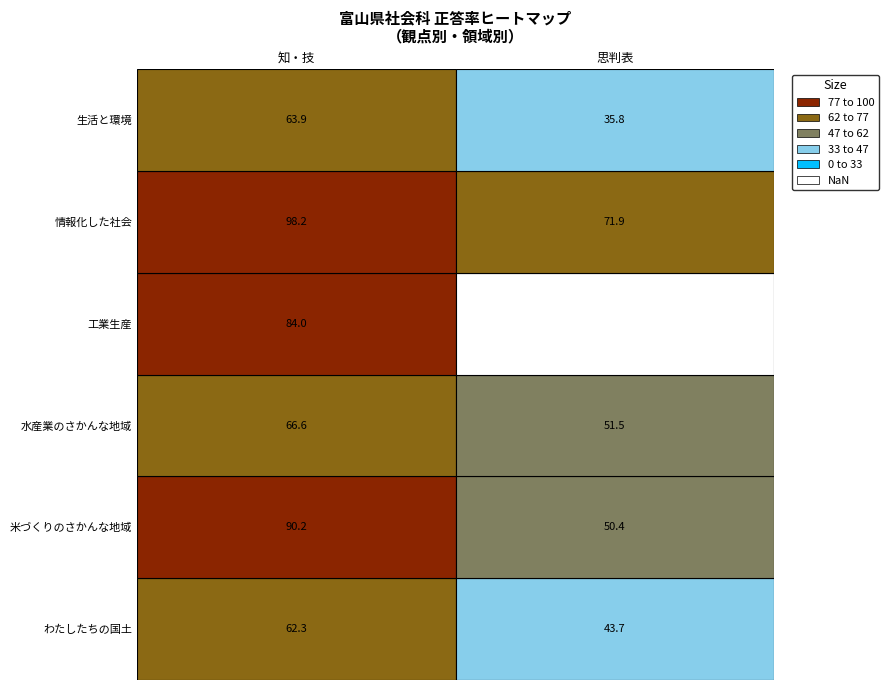

What is the difference between the values at 2 and 6?

49.6